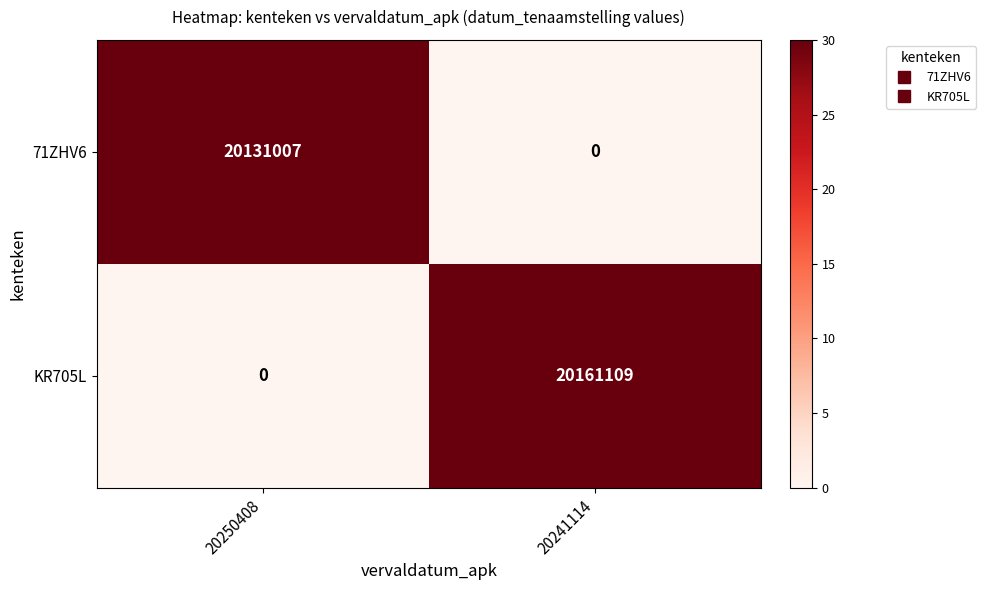

Reading right to left, extract all data points from this chart.

71ZHV6: 20241114=0	20250408=20131007
KR705L: 20241114=20161109	20250408=0